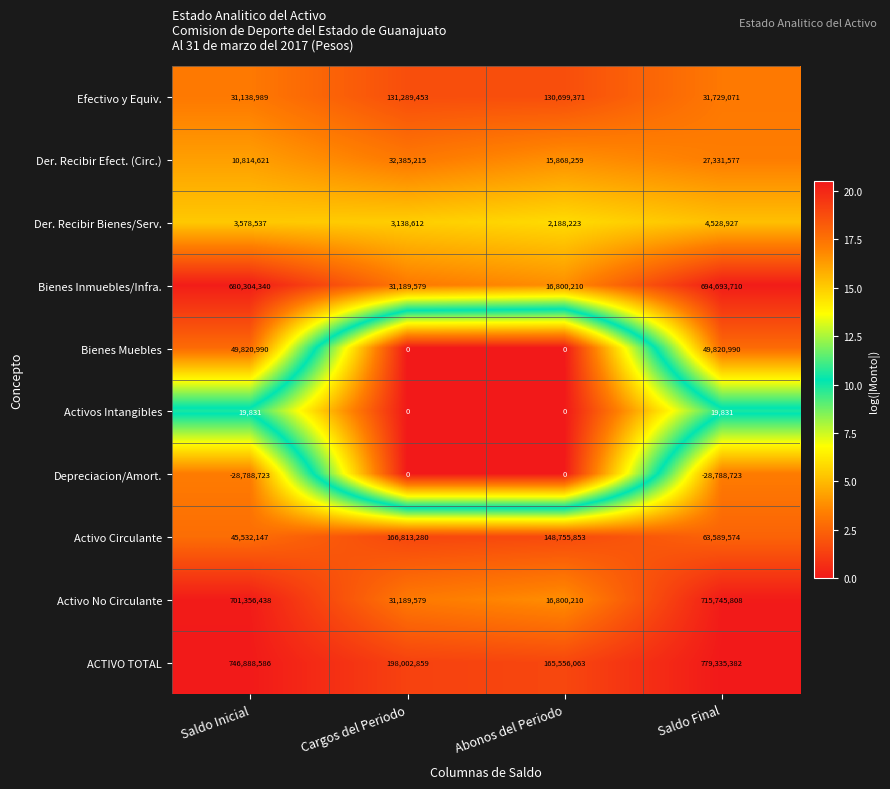

List the labels in order of Efectivo y Equiv. value, largest first.

Cargos del Periodo, Abonos del Periodo, Saldo Final, Saldo Inicial